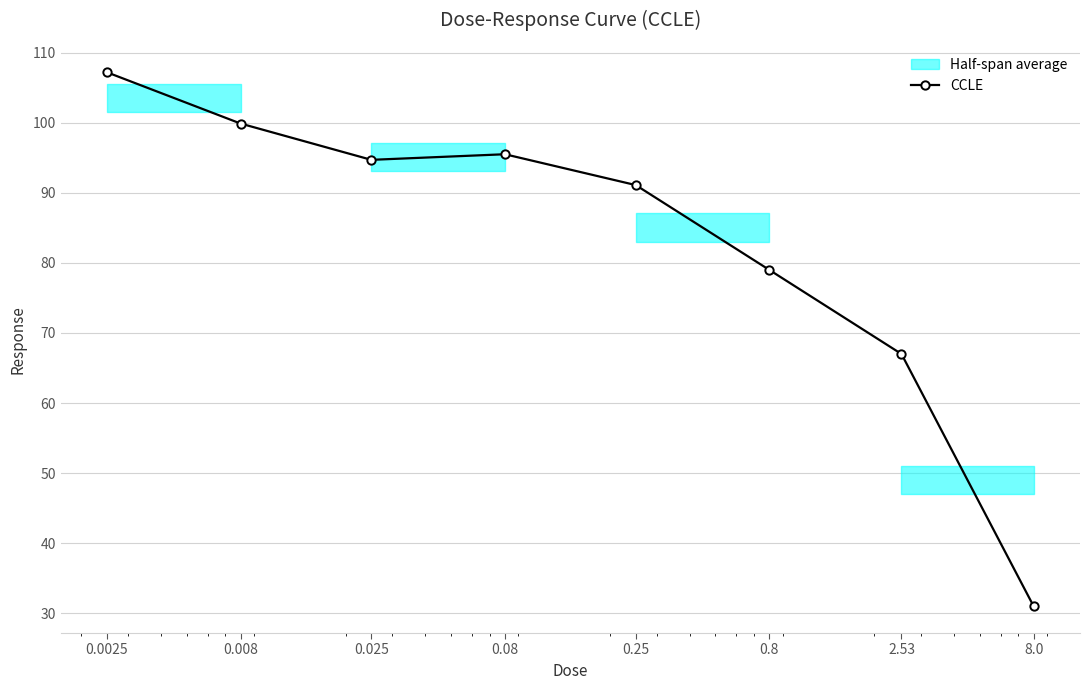

What is the smallest value displayed?

31.0